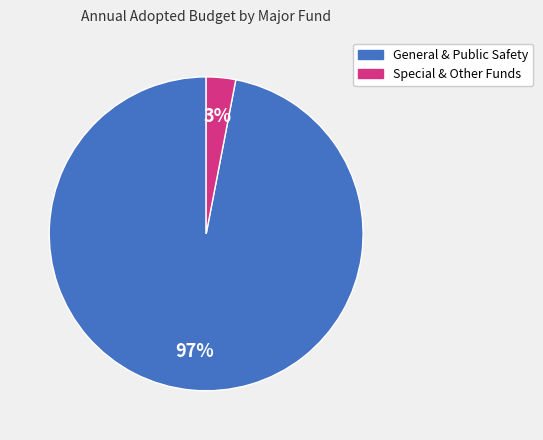

To the nearest percent, what is the average slice percentage?

50%